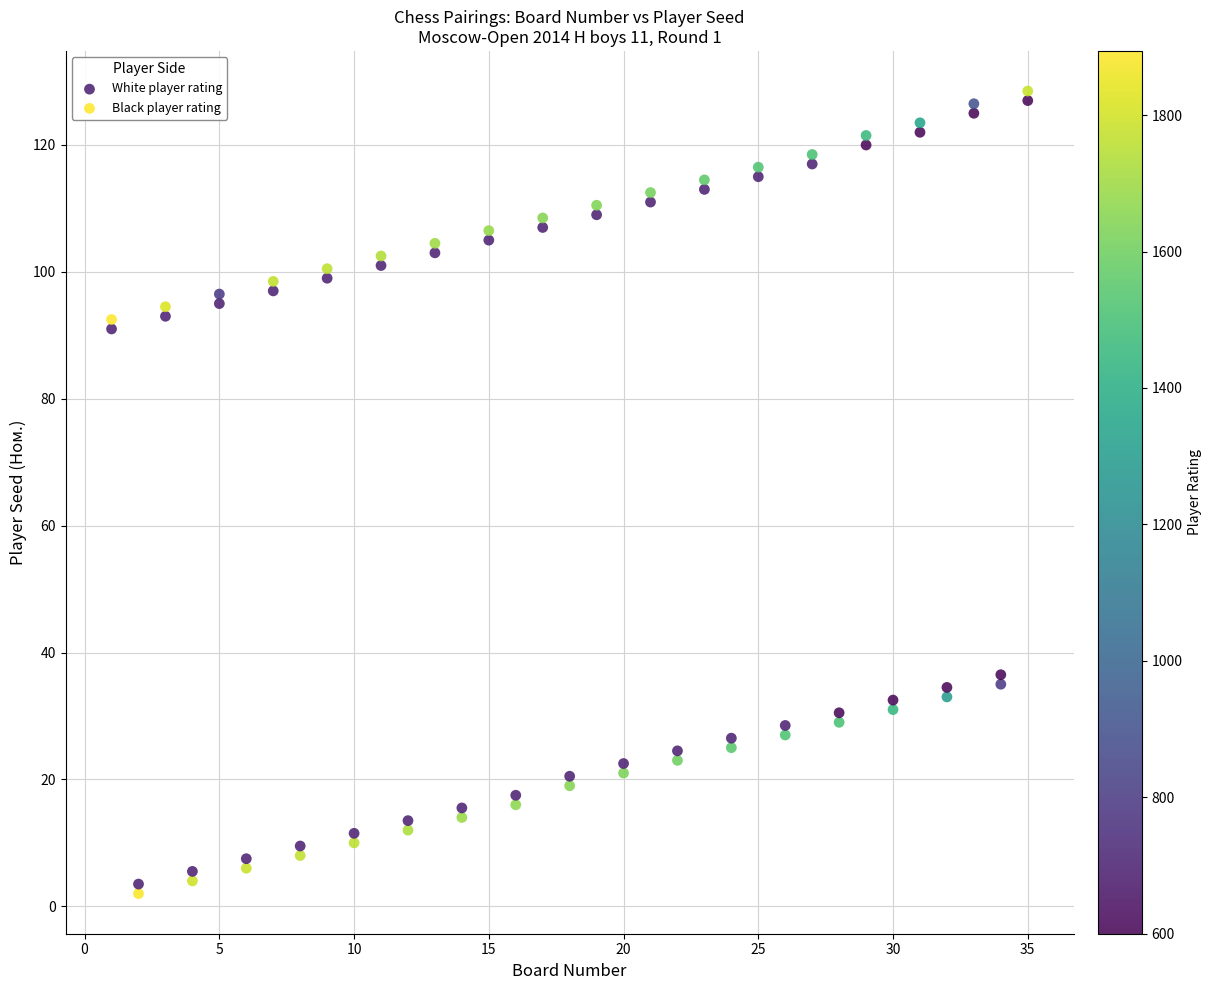

Across all series, what Y value is closest to 65?

91.0